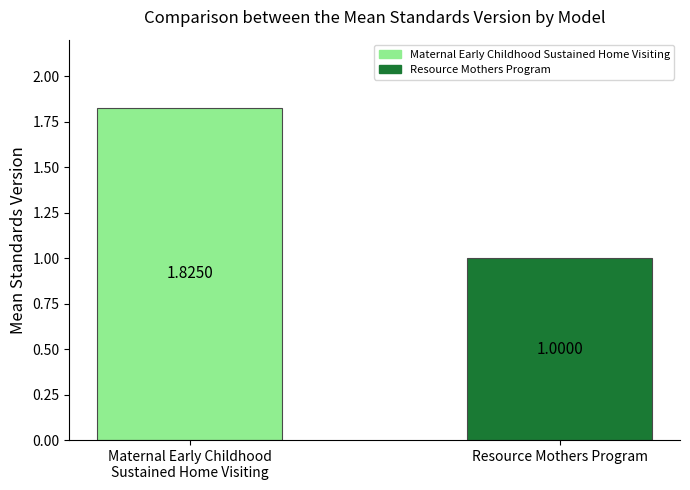

How many values are between 1 and 2?

2